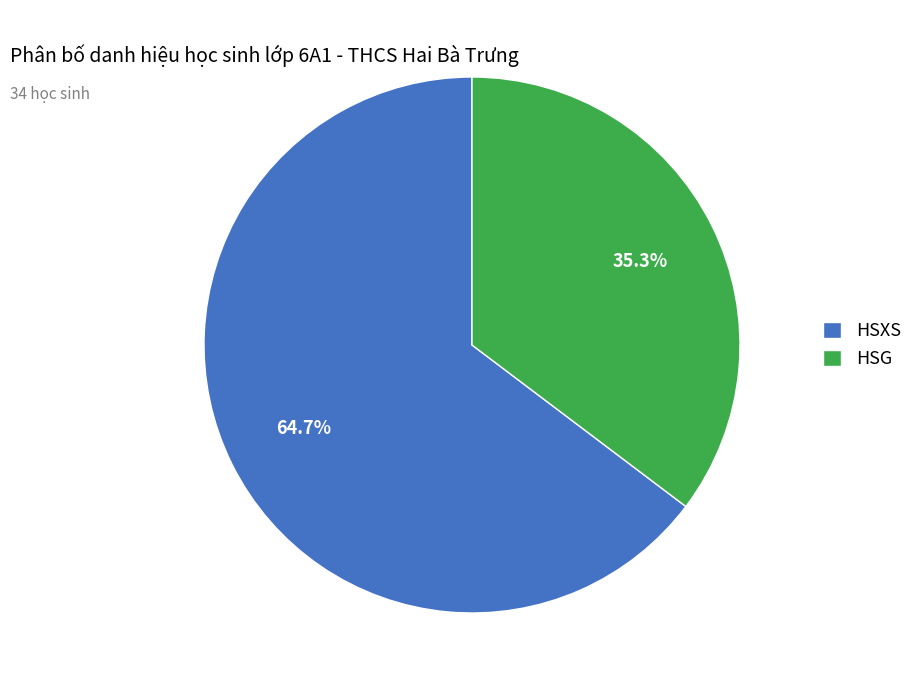

Which category has the biggest portion of the pie?

HSXS